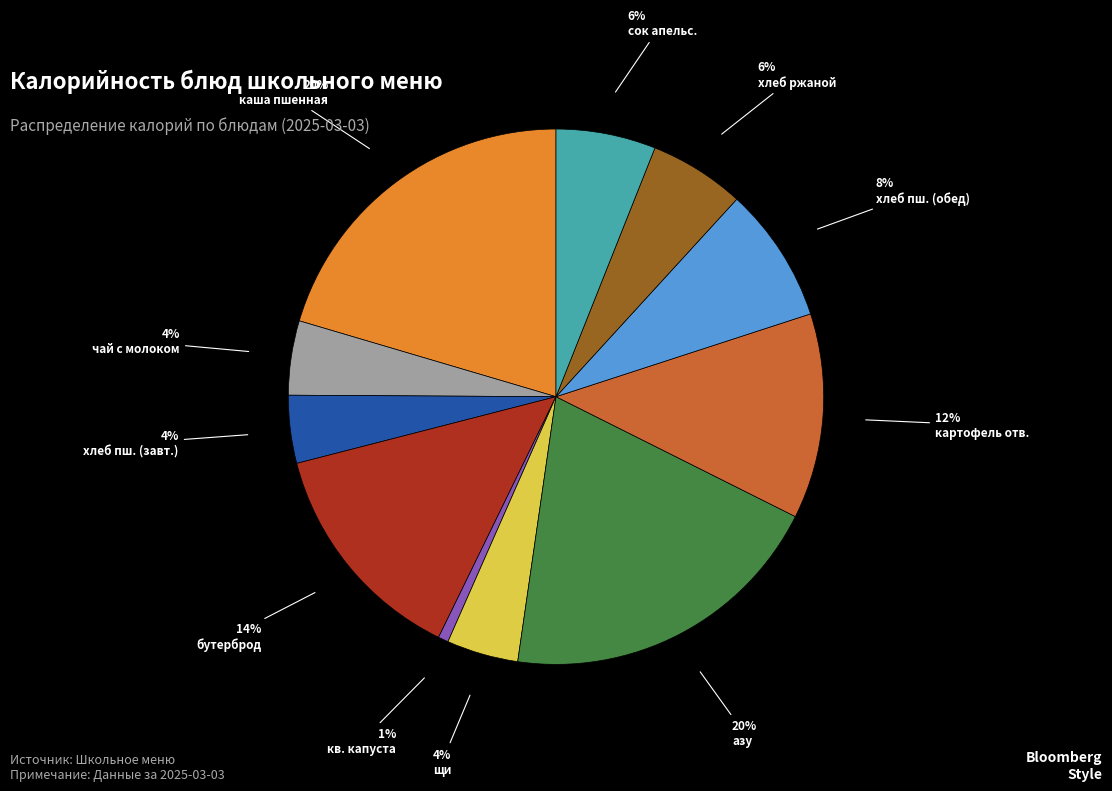

Is there a majority slice in this chart?

No